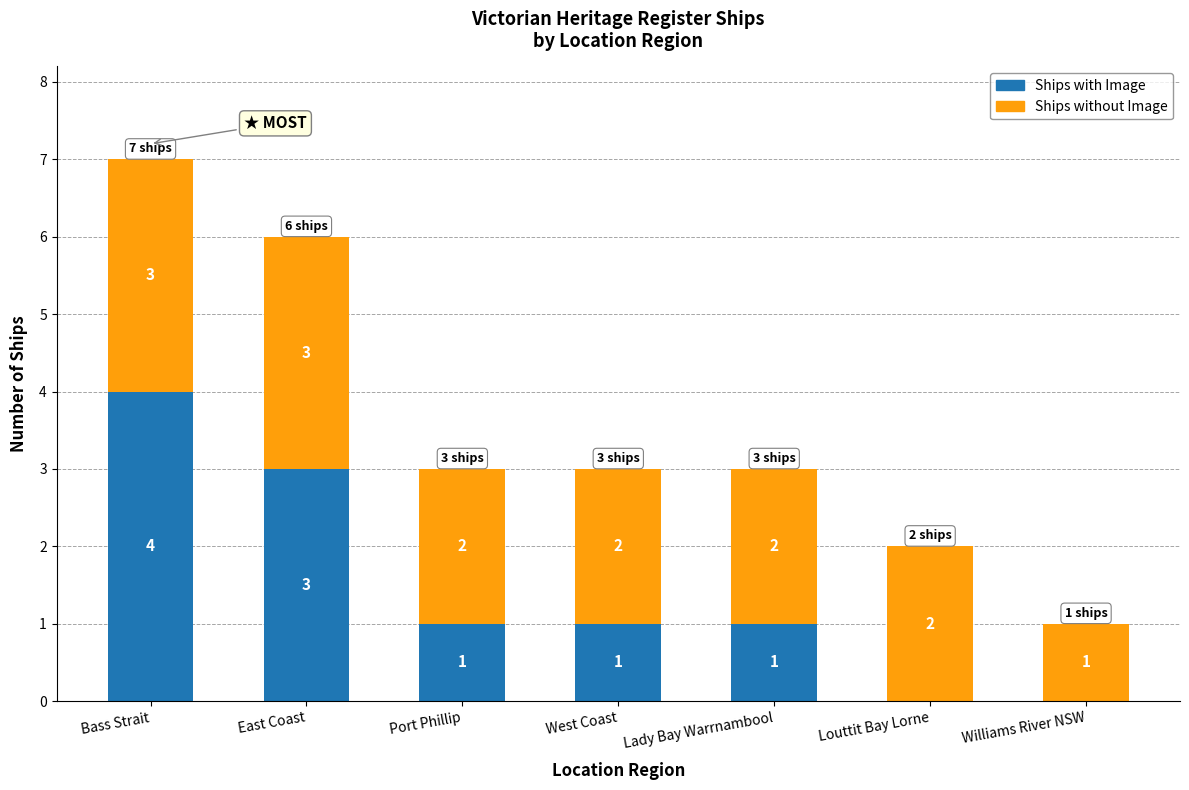

Where does the Ships with Image series first go above 1?

Bass Strait